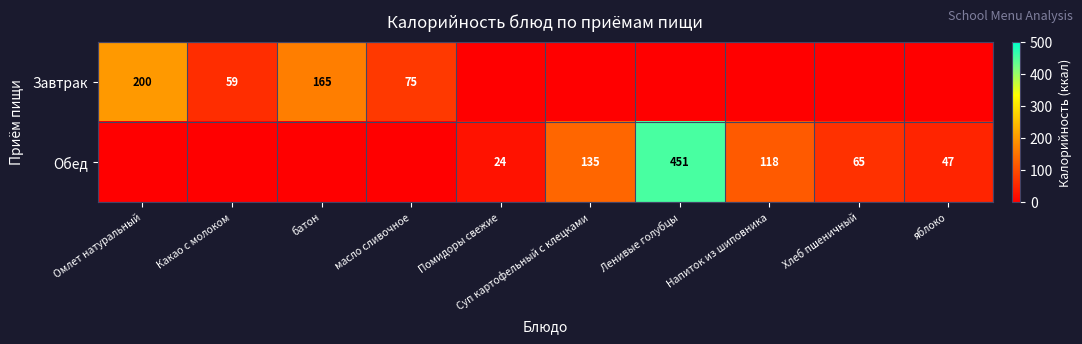

The Обед series shows 135 at Суп картофельный с клецками. True or false?

True